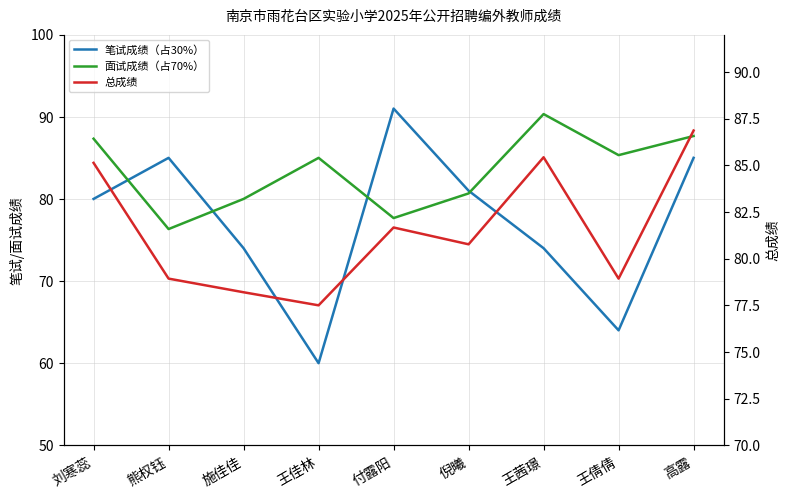

How many interior local valleys does the 面试成绩（占70%） series have?

3